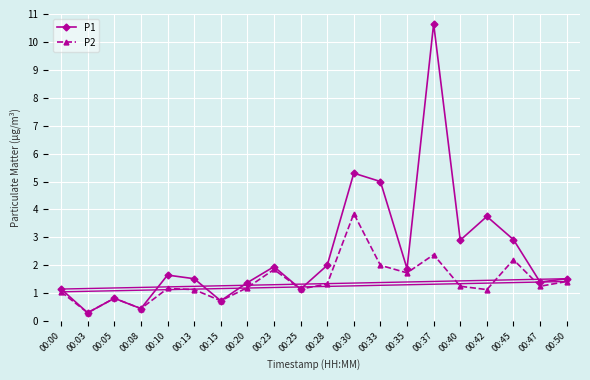

How many data points in P1 are less than 1?

4